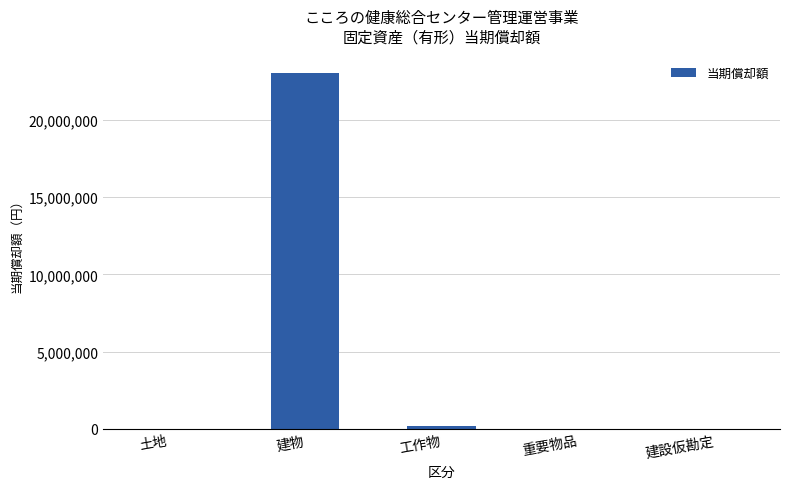

The value at 建設仮勘定 is 0. True or false?

True